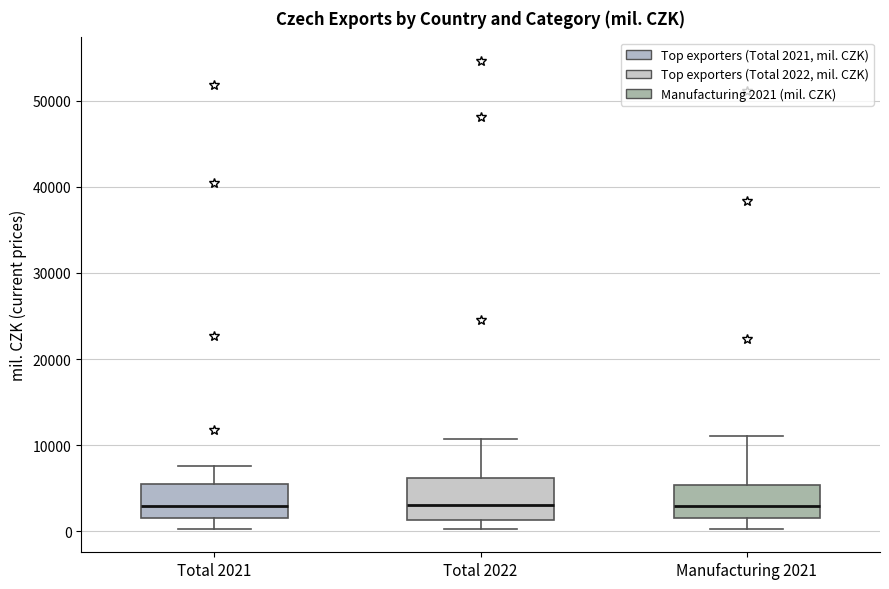

Reading left to right, transcribe this box plot: for each box, give where its median line is, the range the box spans, and where its two whiskers end, as read against the y-axis. The values are not printed on the chart, so give them approximately, as read against the axis.

Total 2021: median 3000, box 1000 to 5000, whiskers 0 to 8000
Total 2022: median 3000, box 1000 to 6000, whiskers 0 to 11000
Manufacturing 2021: median 3000, box 1000 to 5000, whiskers 0 to 11000